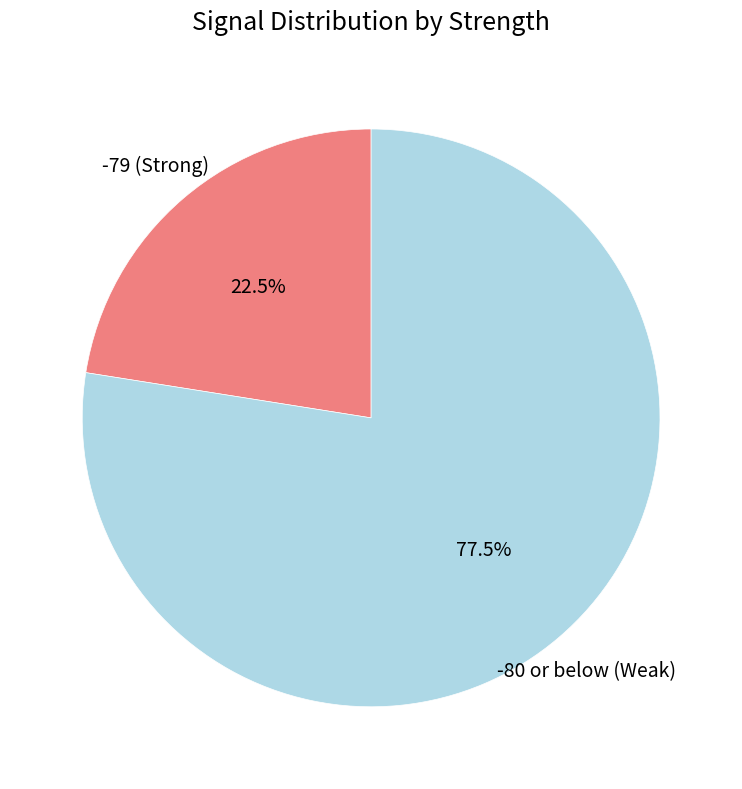

Does -80 or below (Weak) account for over 50% of the chart?

Yes